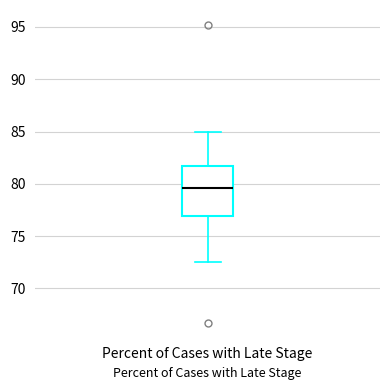

Transcribe this box plot: give where the median line is, the range the box spans, and where the two whiskers end, as read against the y-axis. The values are not printed on the chart, so give them approximately, as read against the axis.

median 79.5, box 77.0 to 81.5, whiskers 72.5 to 85.0